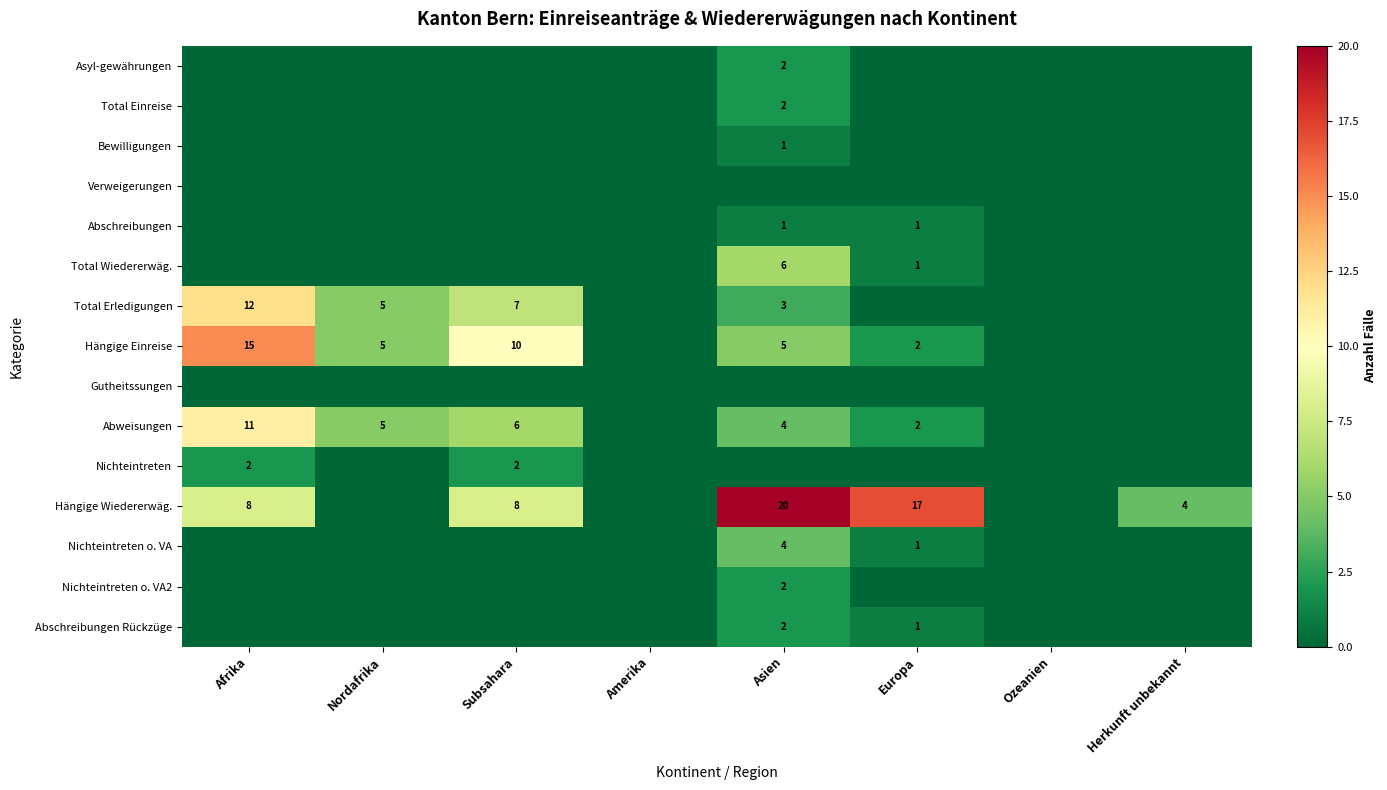

The Asyl-gewährungen series shows 4 at Asien. True or false?

False